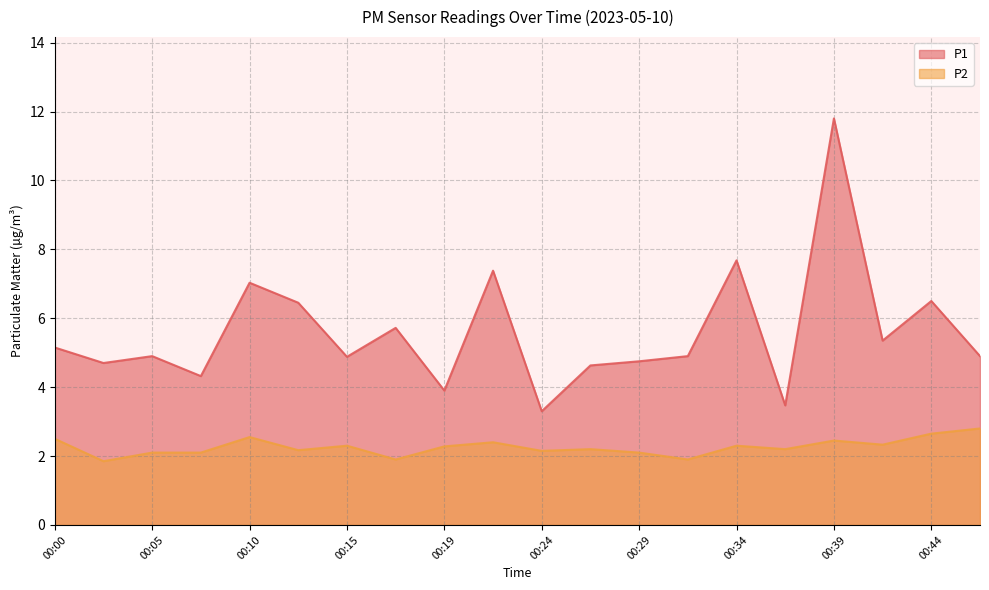

What is the sum of all P2 values?

45.2